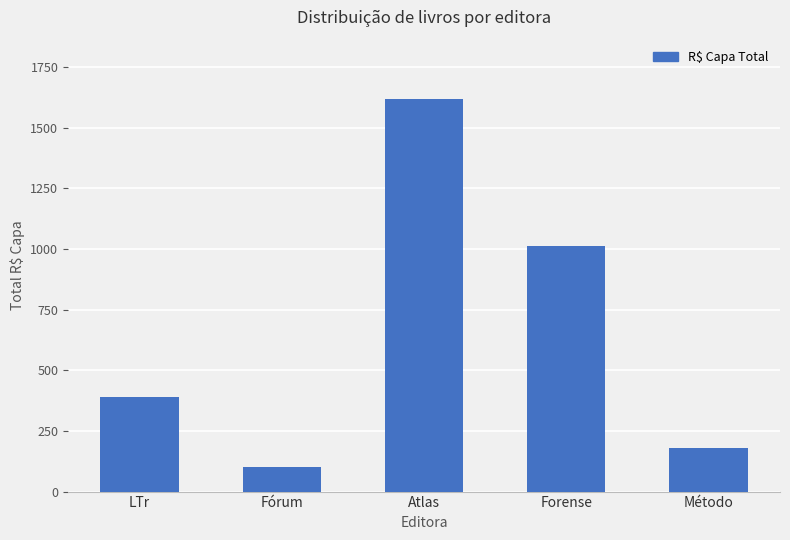

What is the average value?

660